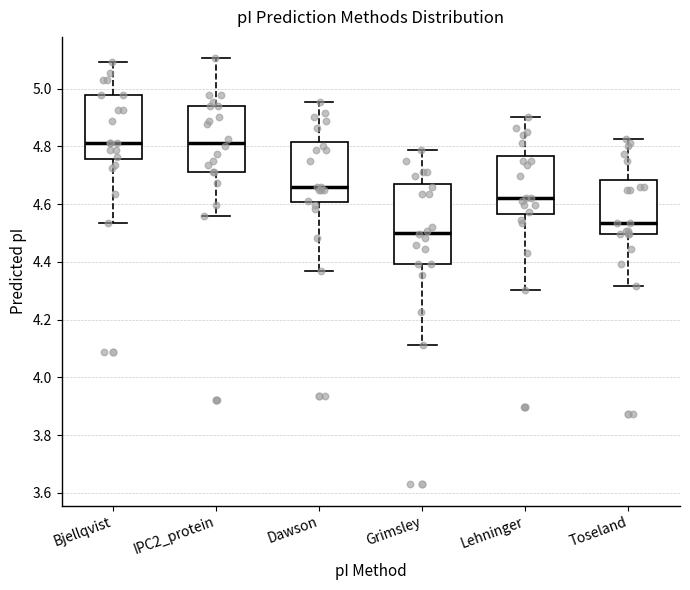

Where is the upper edge of the box for Lehninger on the y-axis? The values are not printed on the chart, so give them approximately, as read against the axis.

4.76